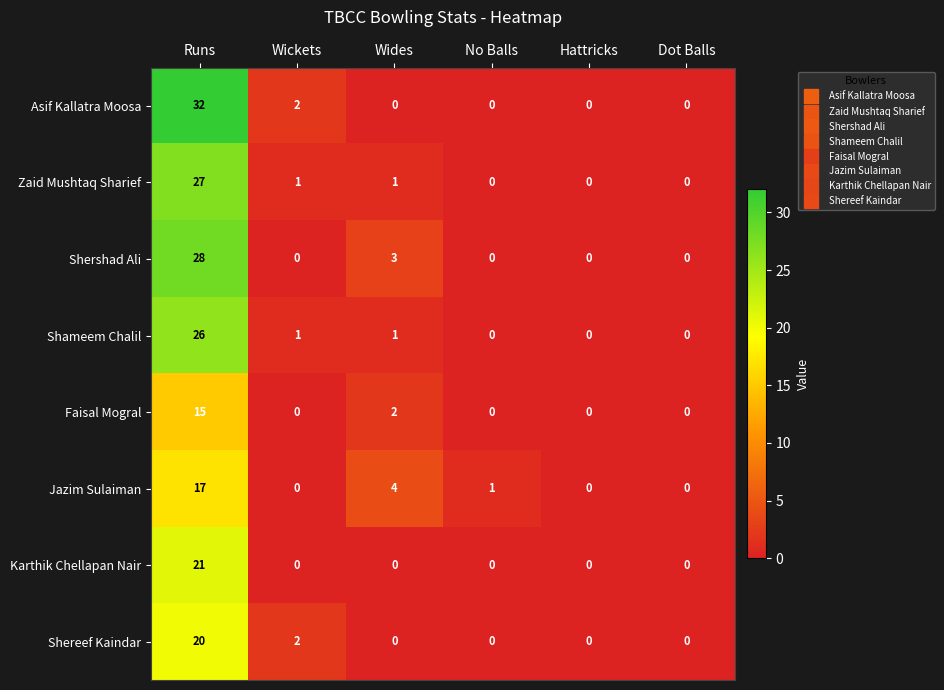

The Jazim Sulaiman series shows 0 at Wickets. True or false?

True